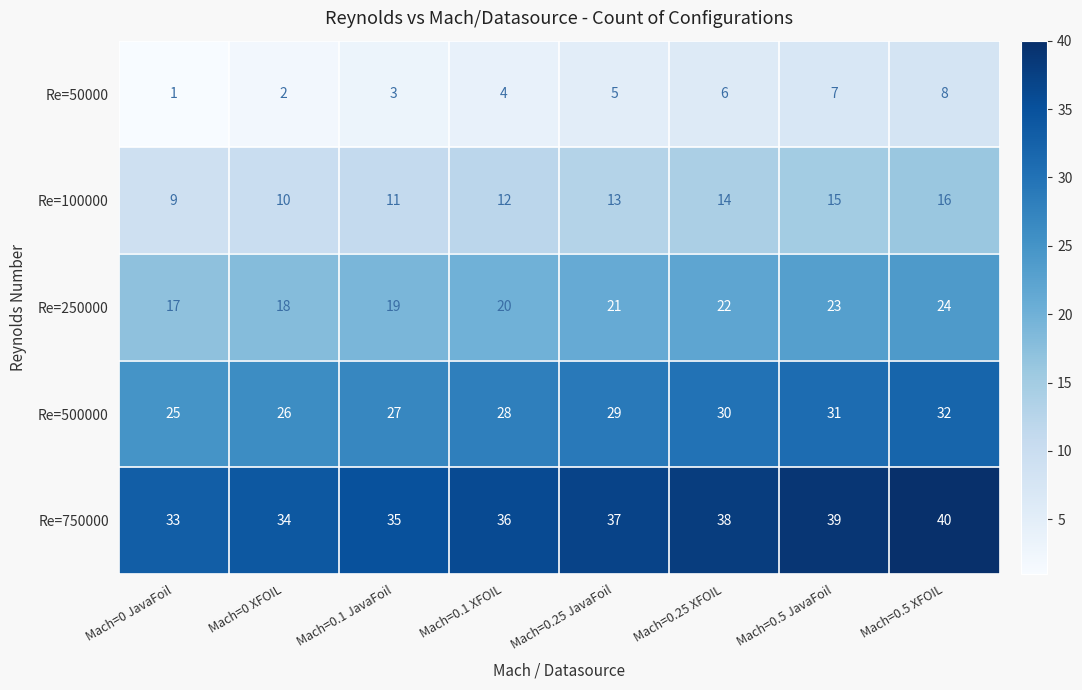

At which label is Re=100000 closest to 12?

Mach=0.1 XFOIL